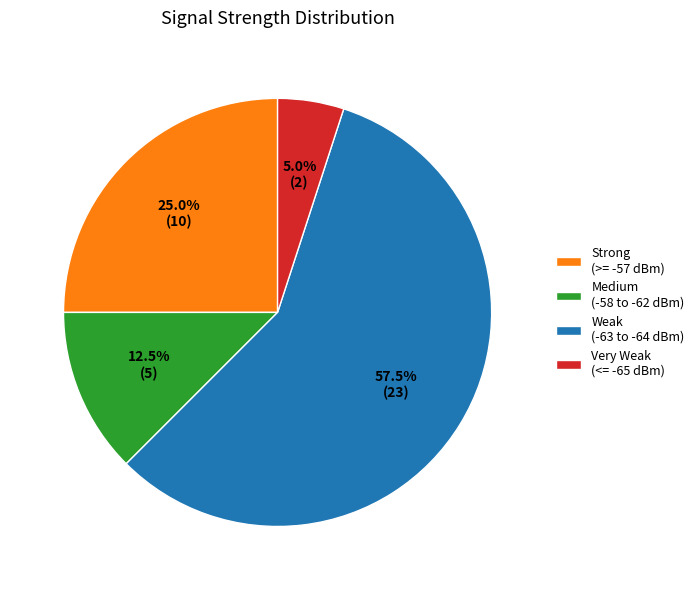

Is there a majority slice in this chart?

Yes